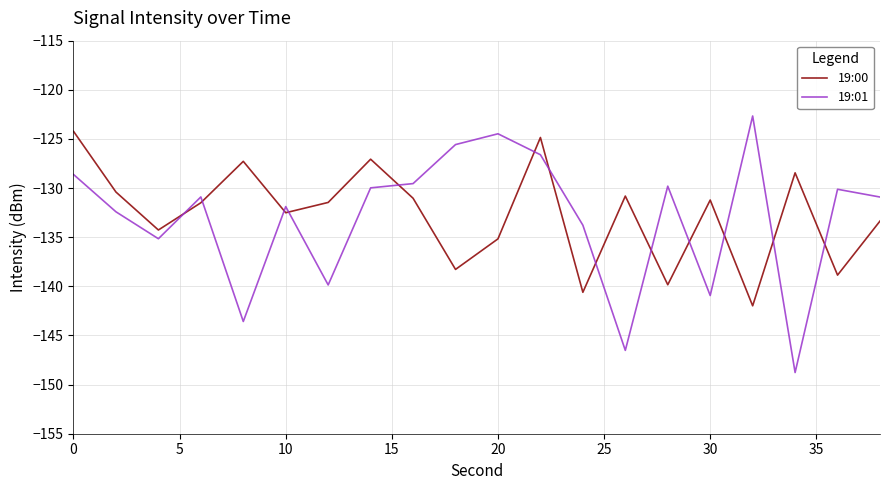

What is the difference between the maximum and minimum values in the 19:00 series?

17.8